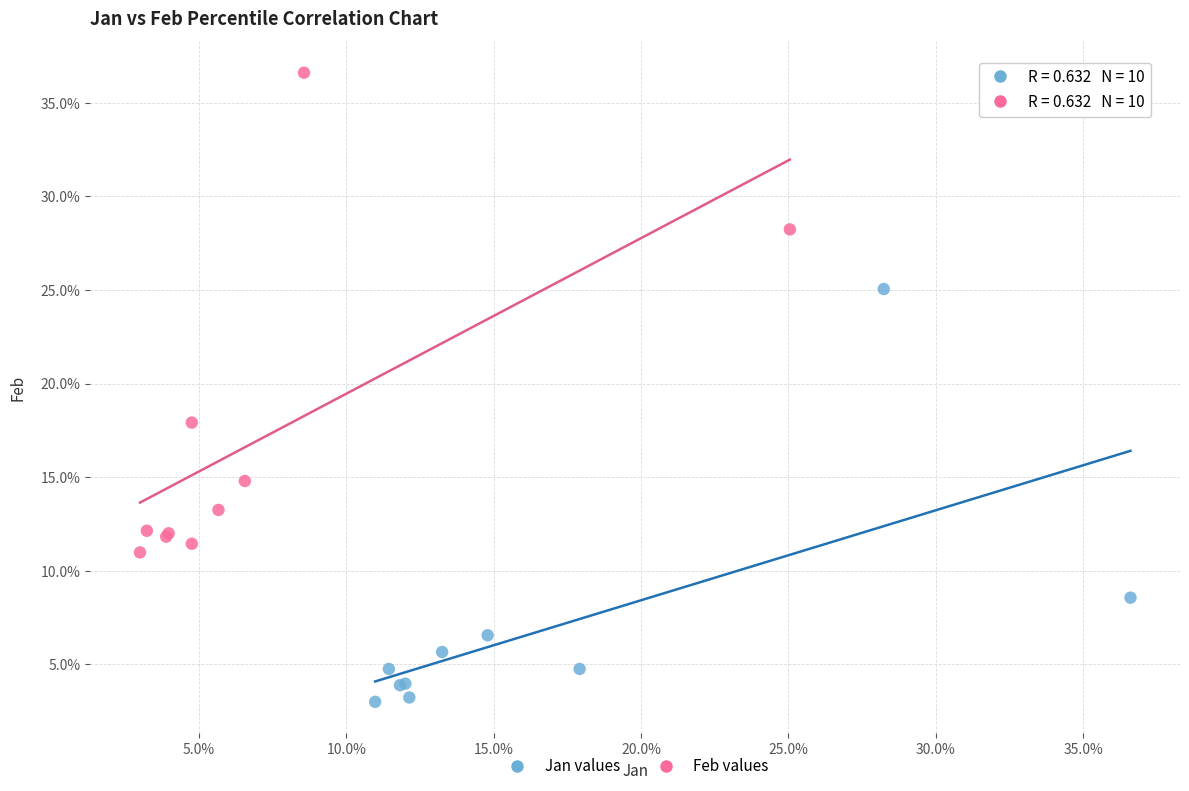

What are all the series names shown in the legend?

Jan values, Feb values